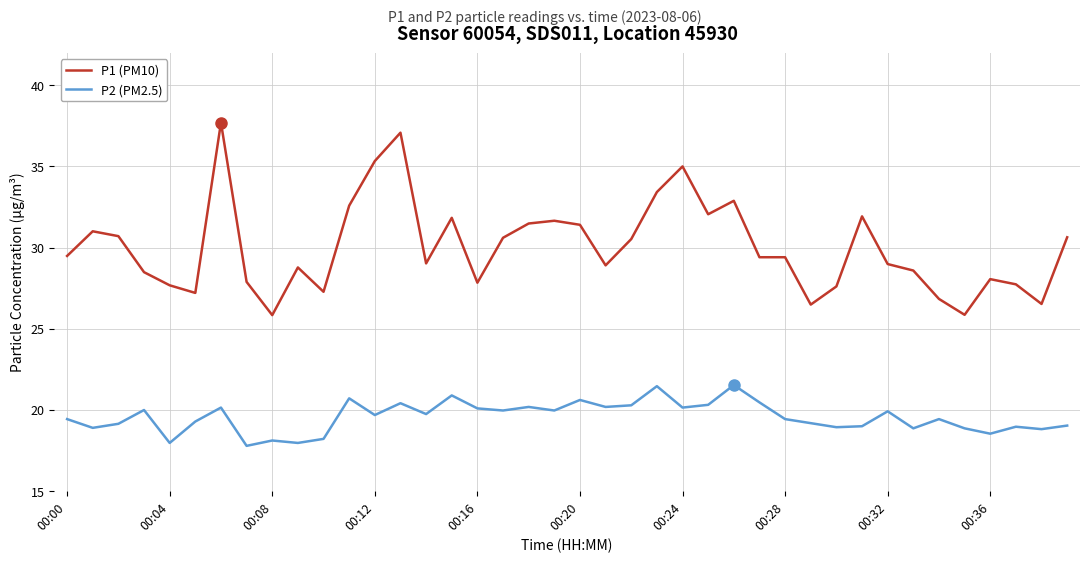

True or false: P1 (PM10) and P2 (PM2.5) cross at least once.

False